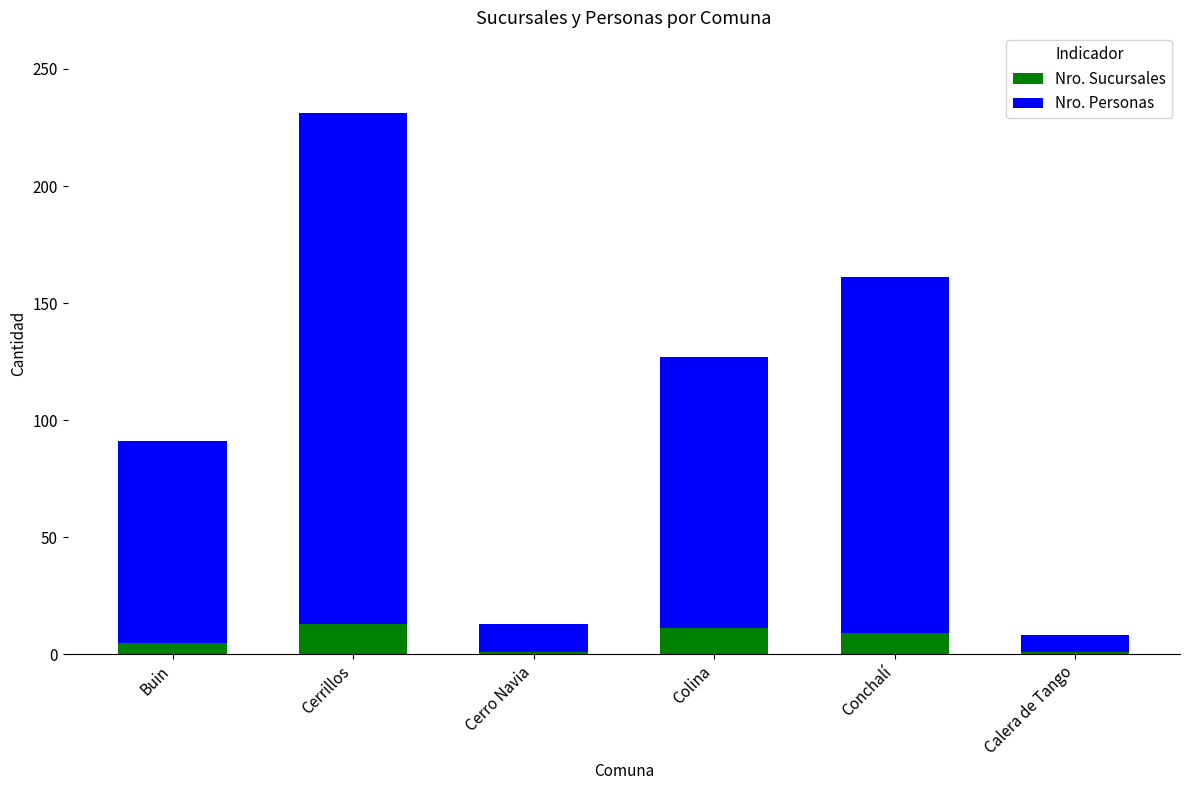

What is the sum of all Nro. Sucursales values?

40